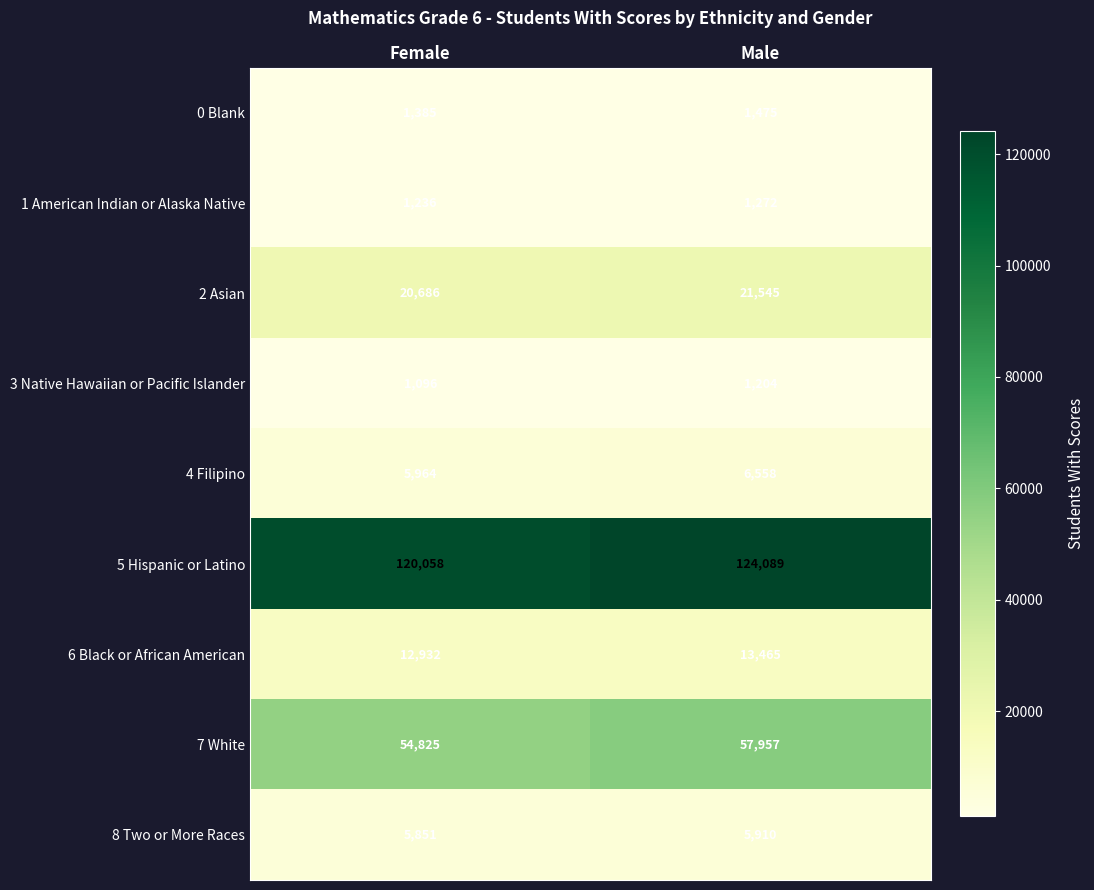

Which series has the largest total across all categories?

5 Hispanic or Latino